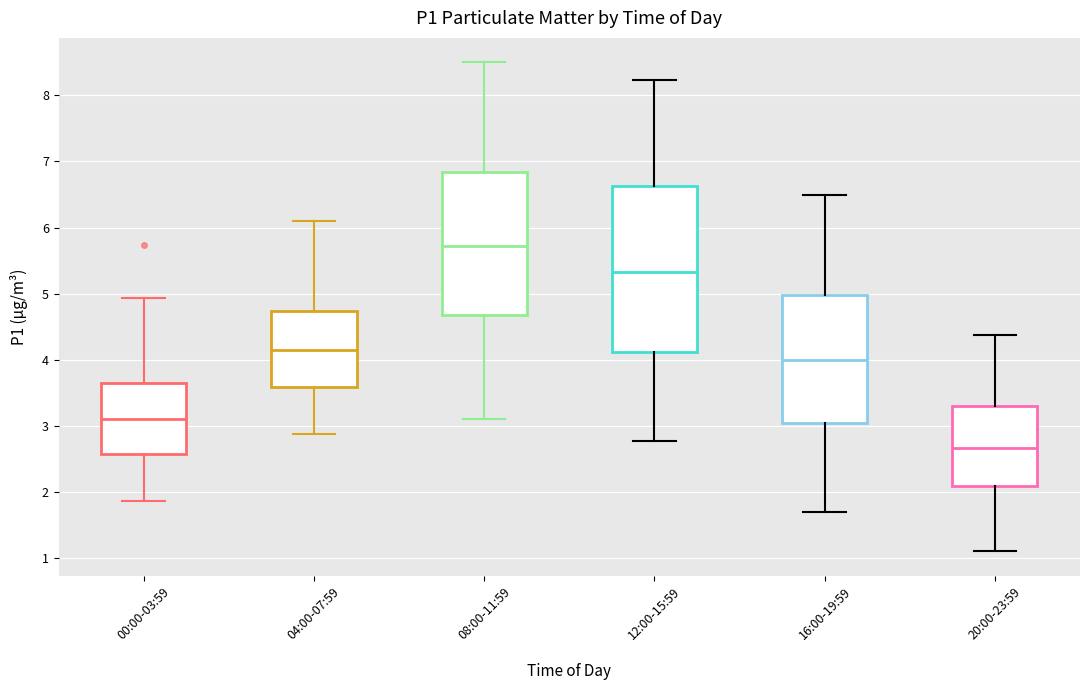

Reading left to right, transcribe this box plot: for each box, give where its median line is, the range the box spans, and where its two whiskers end, as read against the y-axis. The values are not printed on the chart, so give them approximately, as read against the axis.

00:00-03:59: median 3.1, box 2.6 to 3.7, whiskers 1.9 to 4.9
04:00-07:59: median 4.2, box 3.6 to 4.7, whiskers 2.9 to 6.1
08:00-11:59: median 5.7, box 4.7 to 6.8, whiskers 3.1 to 8.5
12:00-15:59: median 5.3, box 4.1 to 6.6, whiskers 2.8 to 8.2
16:00-19:59: median 4.0, box 3.1 to 5.0, whiskers 1.7 to 6.5
20:00-23:59: median 2.7, box 2.1 to 3.3, whiskers 1.1 to 4.4